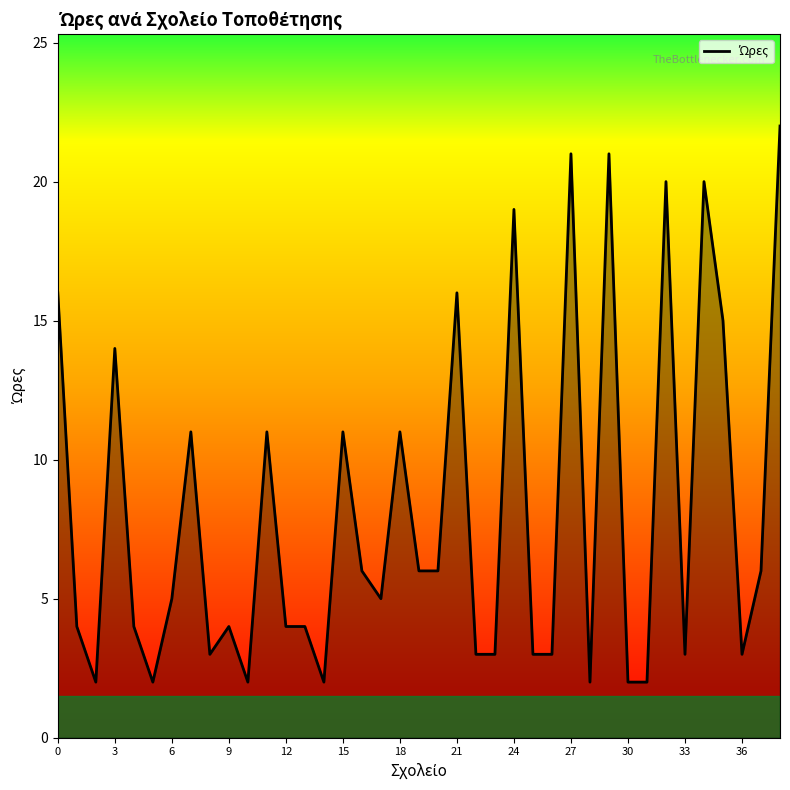

What is the difference between the maximum and minimum values?

20